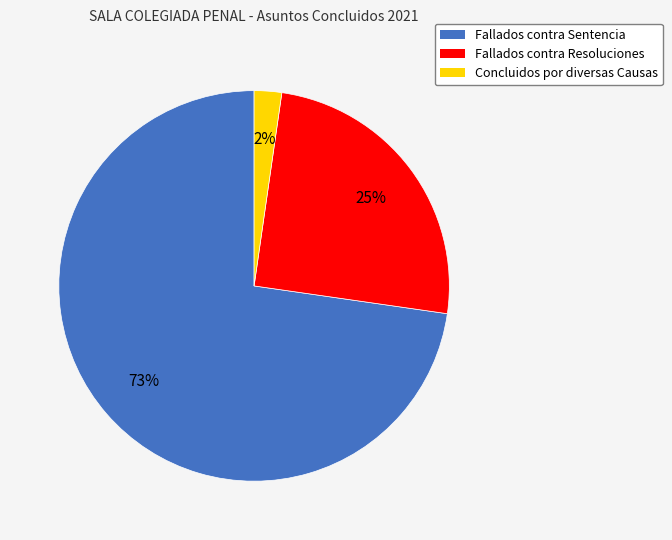

Do Fallados contra Resoluciones and Concluidos por diversas Causas together represent more than half of the pie?

No